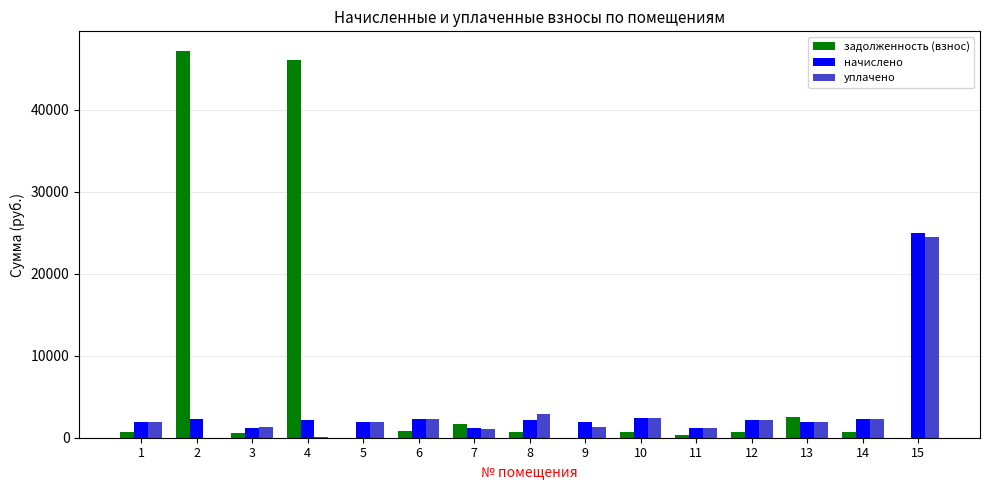

Which category has the highest value in the задолженность (взнос) series?

2